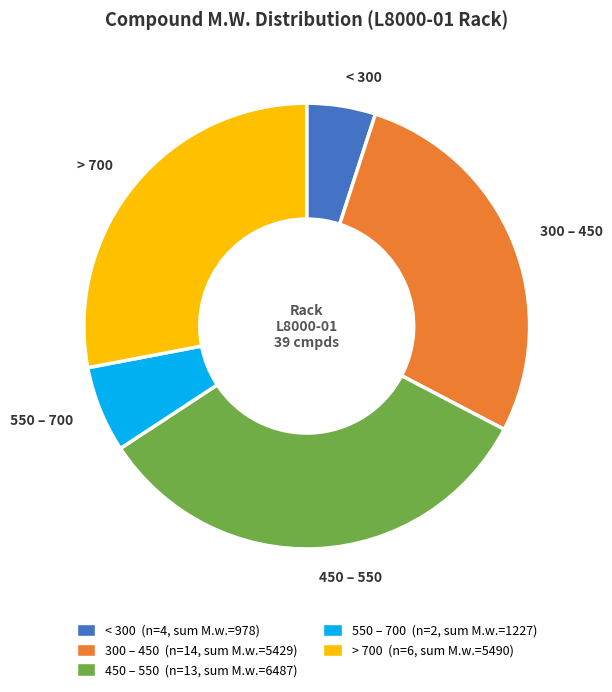

Approximately how many times larger is the value at 300 – 450 compared to 550 – 700?

4.4